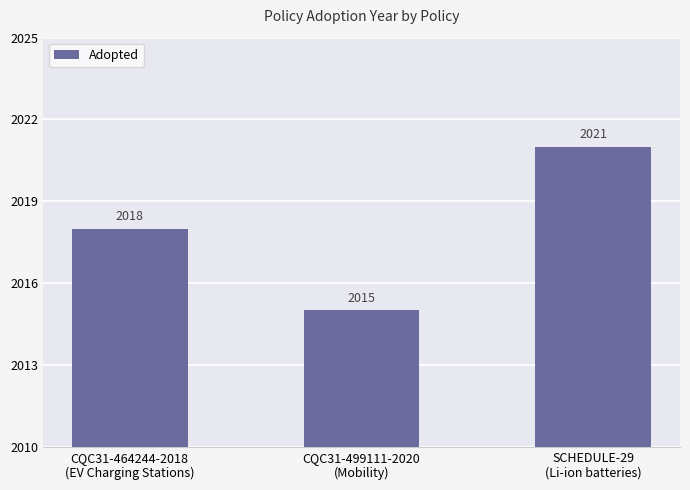

The chart shows a value of 2015 at CQC31-499111-2020
(Mobility). True or false?

True